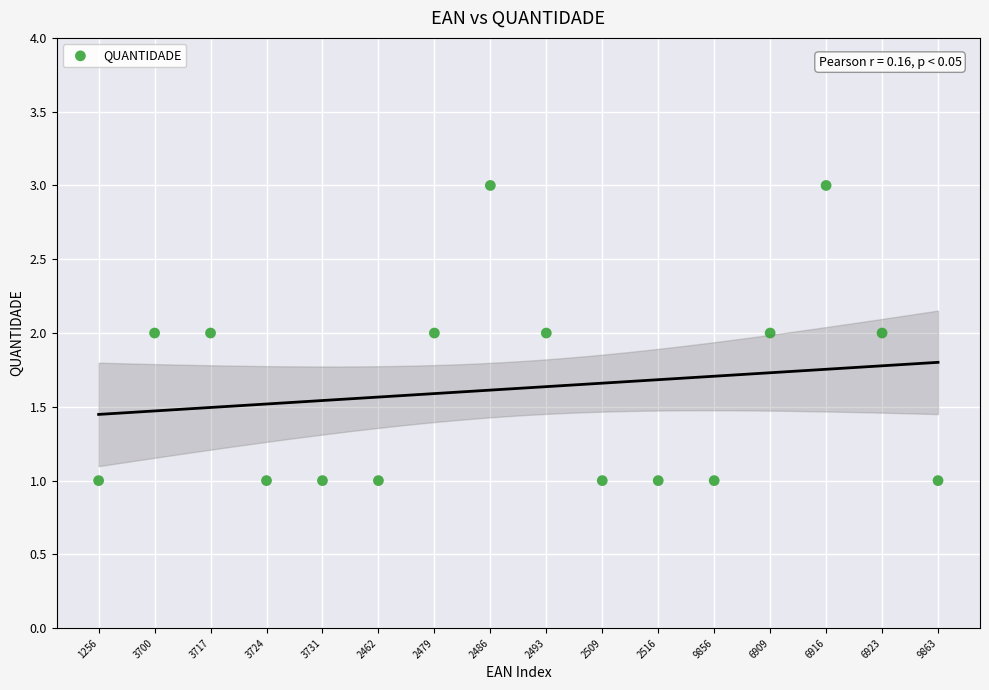

Count the number of points in this scatter plot.

16